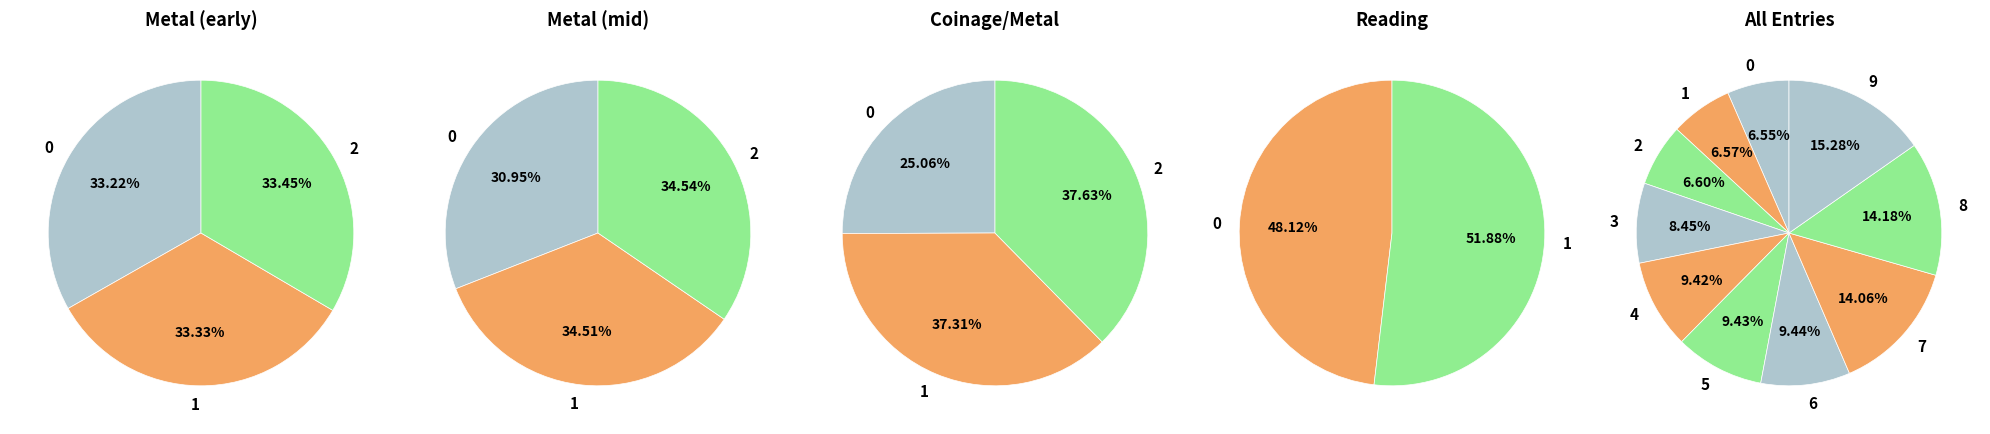

To the nearest percent, what is the average slice percentage?

10%